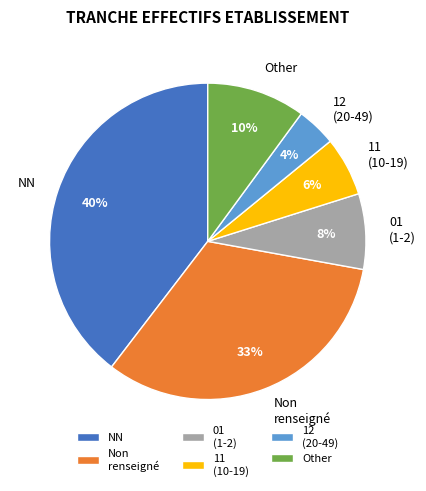

Do 12 (20-49) and Non renseigné together represent more than half of the pie?

No